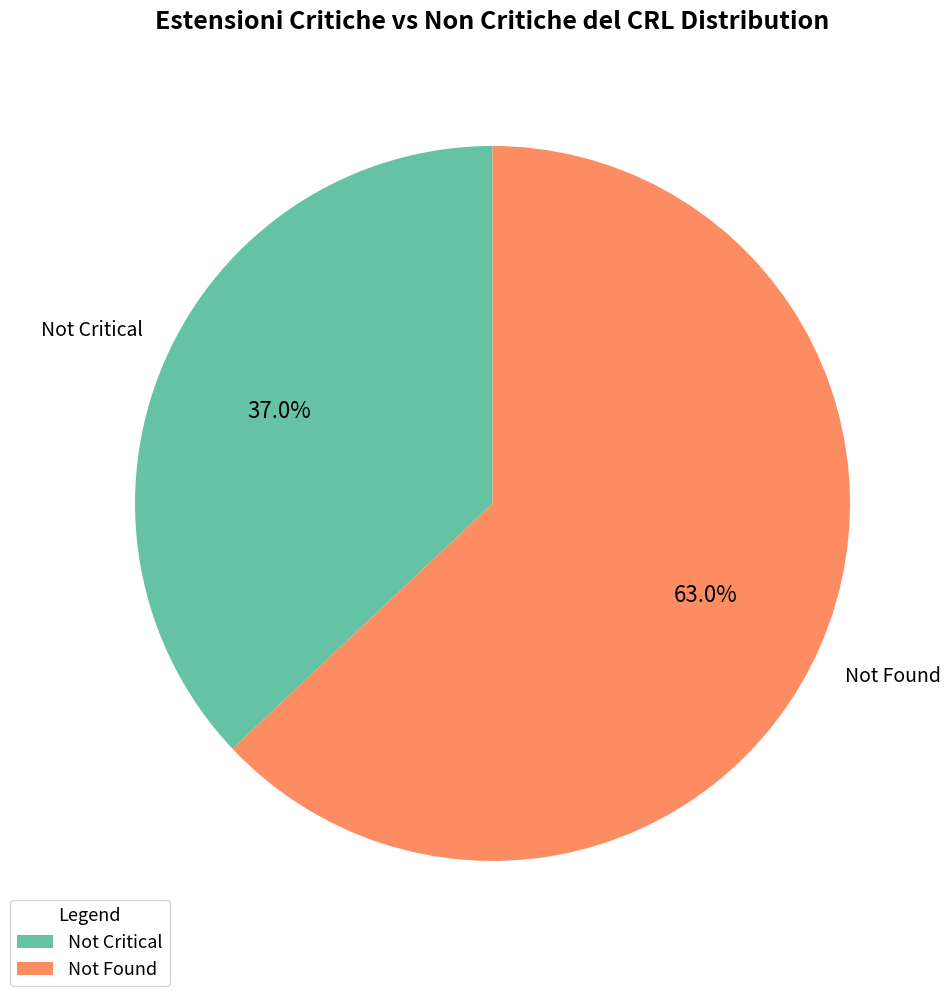

Does any single category account for the majority?

Yes